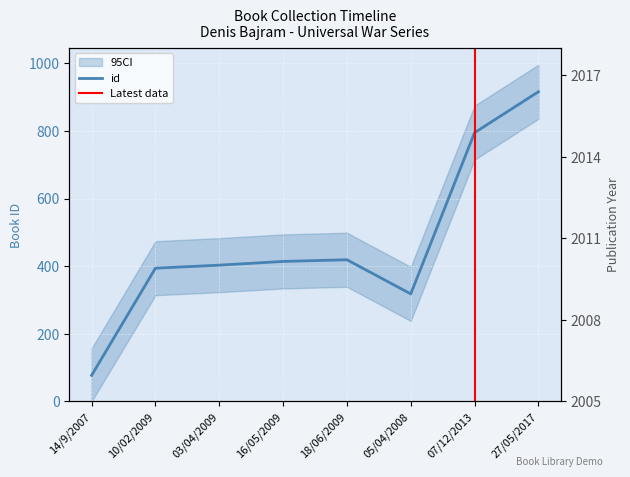

The value of id at 05/04/2008 is 318. True or false?

True